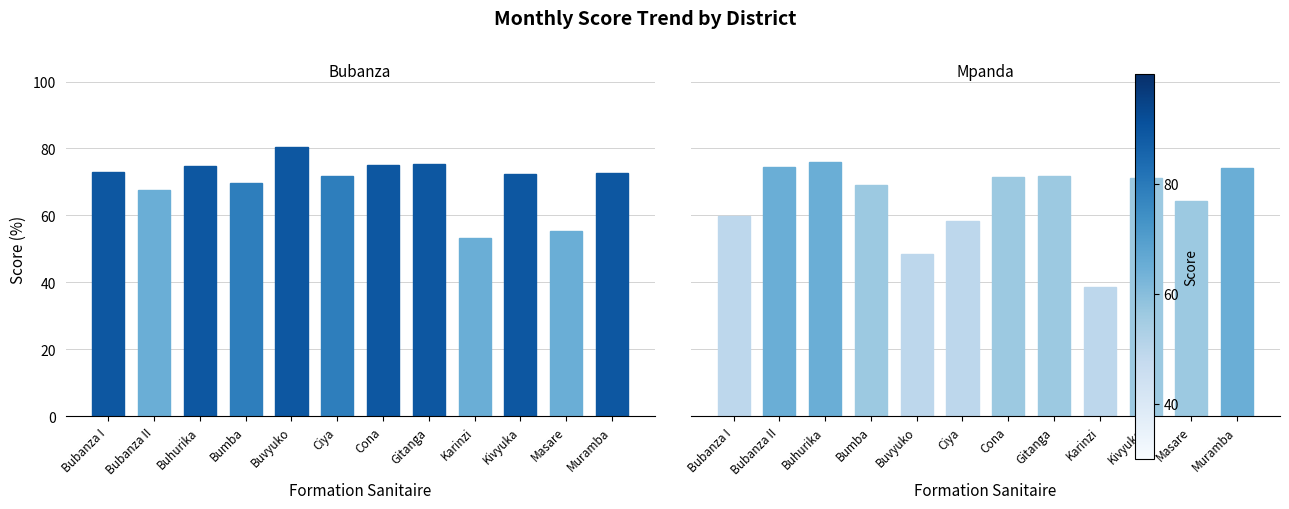

Reading right to left, what are all the values shown in this chart?

Bubanza: 72.7	55.2	72.4	53.2	75.4	75.1	71.8	80.5	69.7	74.8	67.7	72.8
Mpanda: 74.1	64.3	71.1	38.8	71.7	71.5	58.3	48.5	69.0	76.1	74.5	60.0